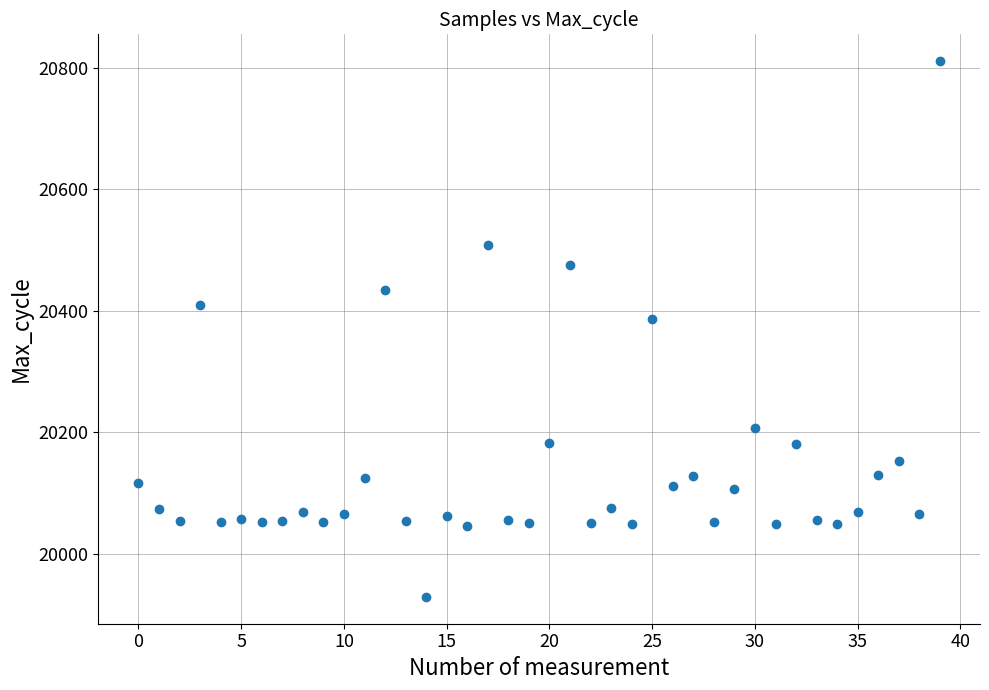

What Y value in the scatter plot is closest to 20370?

20386